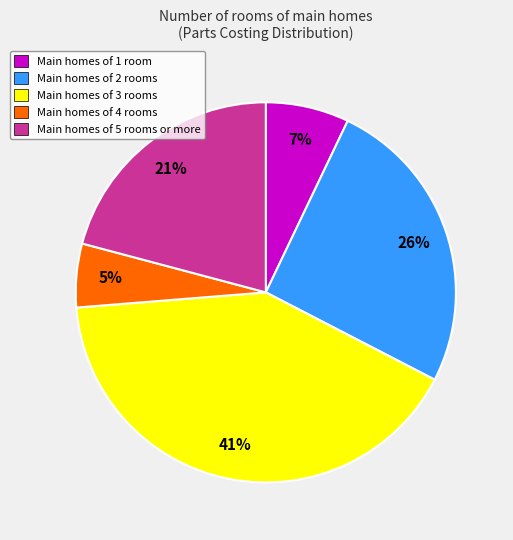

Does any single category account for the majority?

No